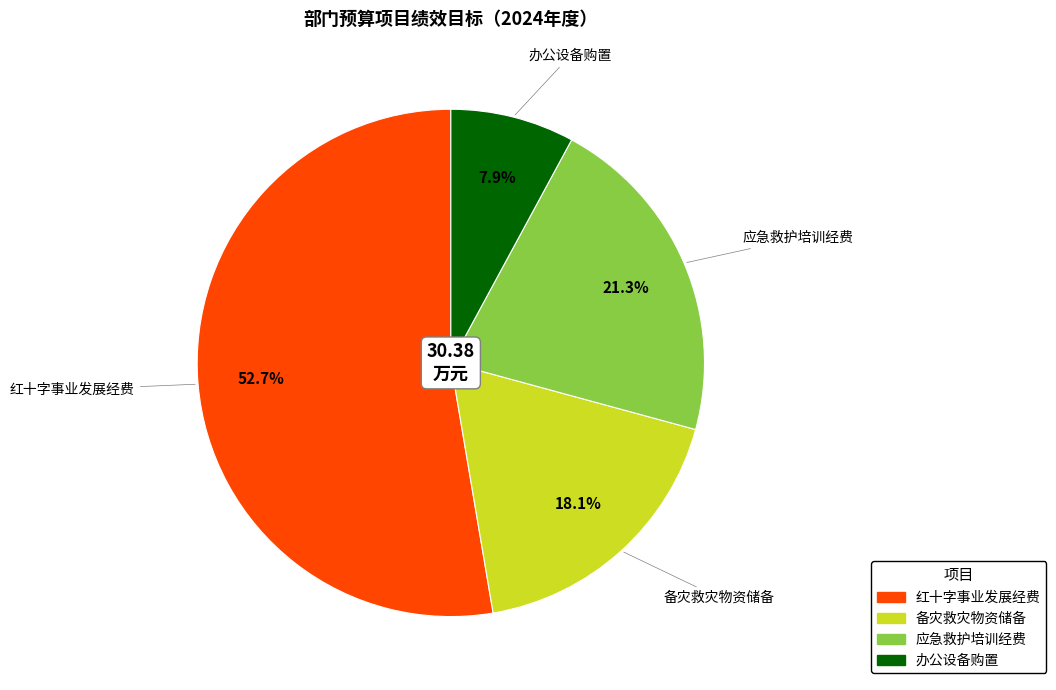

To the nearest percent, what is the difference between the largest and smallest slice percentages?

45%